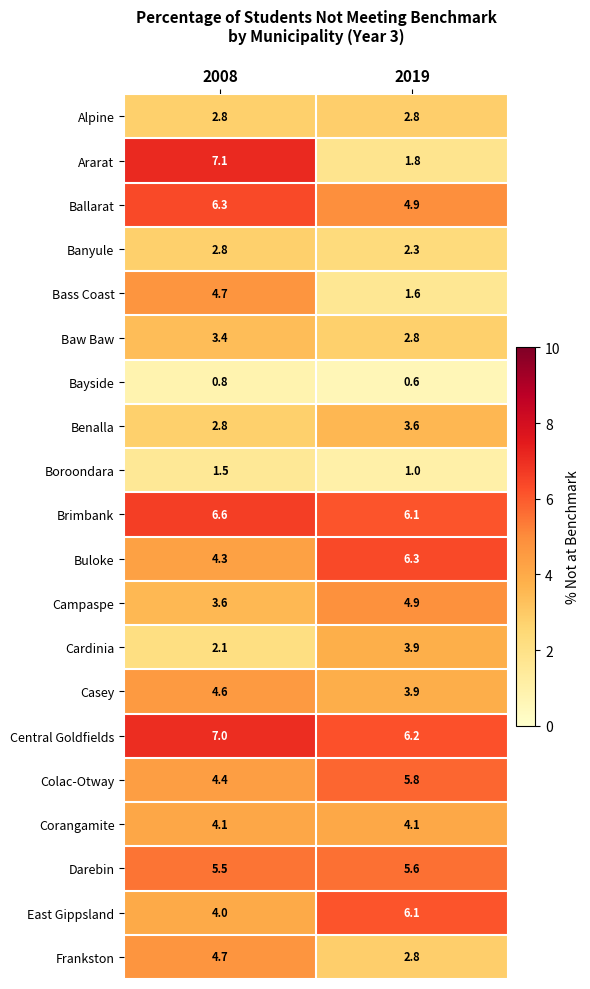

Which series changed the most between 2008 and 2019?

Ararat